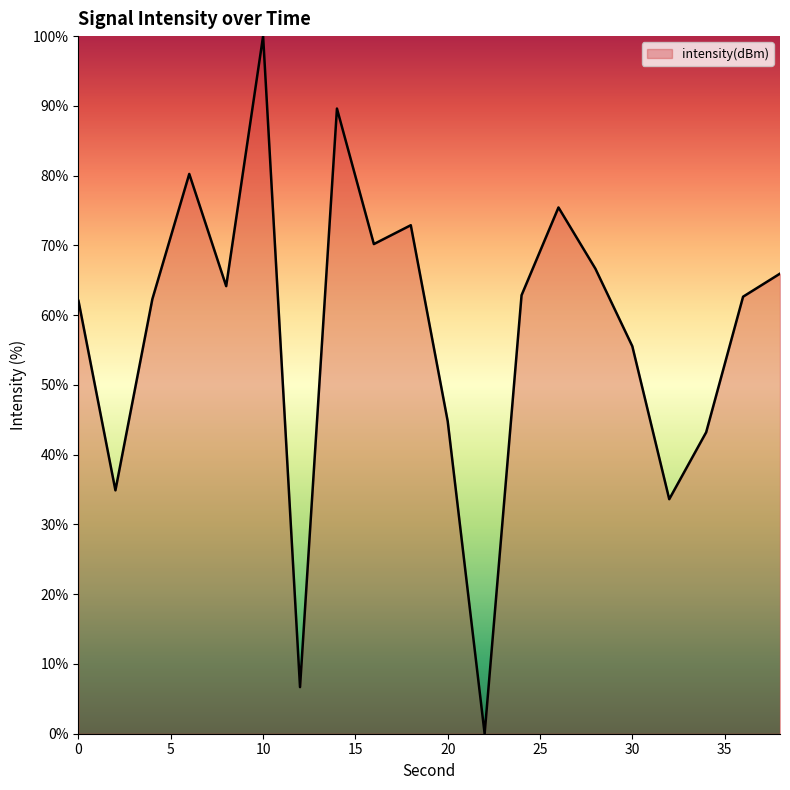

What is the difference between the maximum and minimum values?

100.0